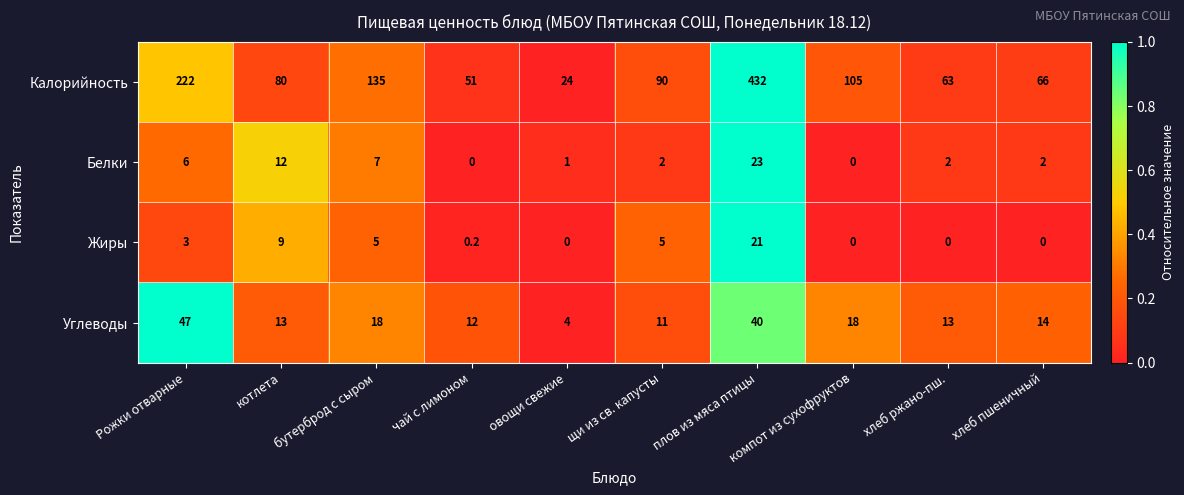

How many values in the Углеводы series are below 14?

5